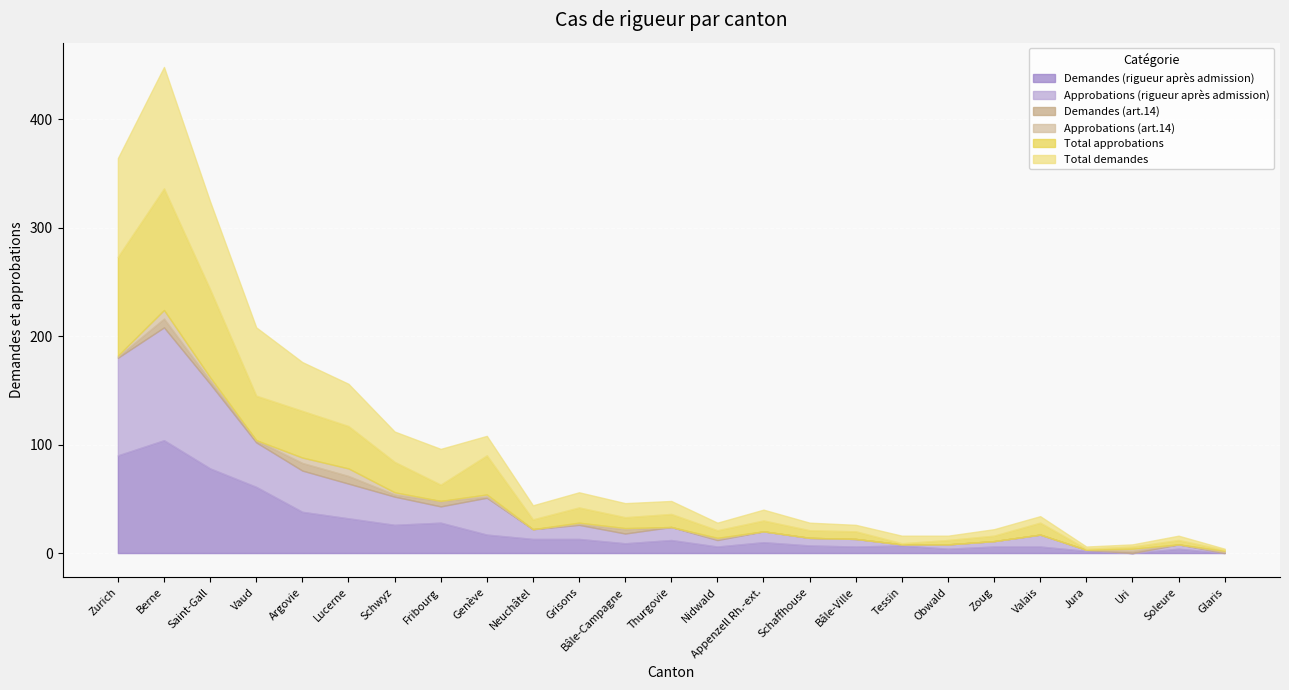

Does the chart display data point markers on the line(s)?

No